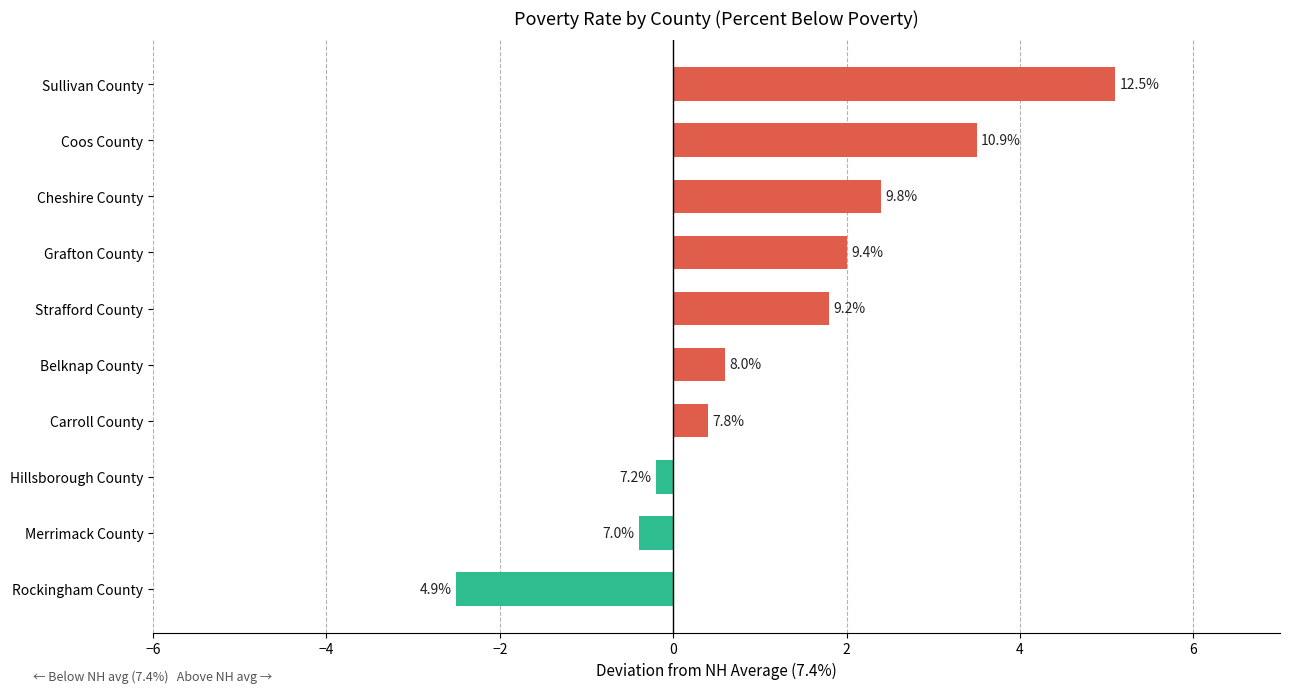

Are the bars horizontal?

Yes